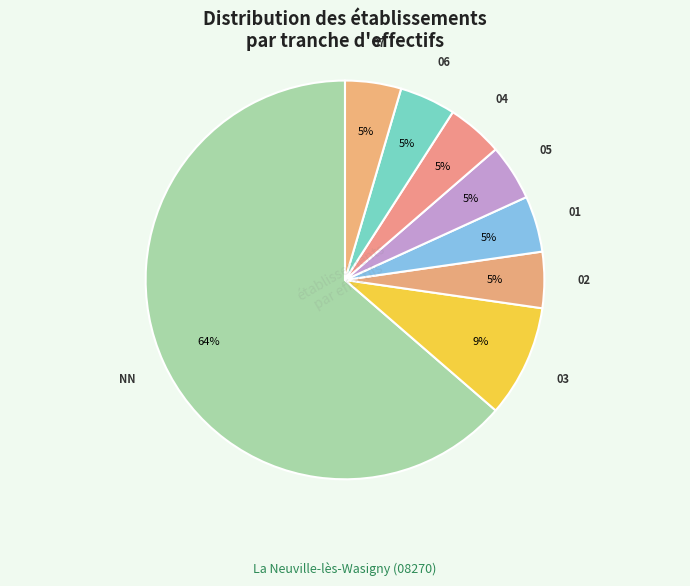

Rank the categories by value from lowest to highest.

02, 01, 05, 04, 06, 07, 03, NN